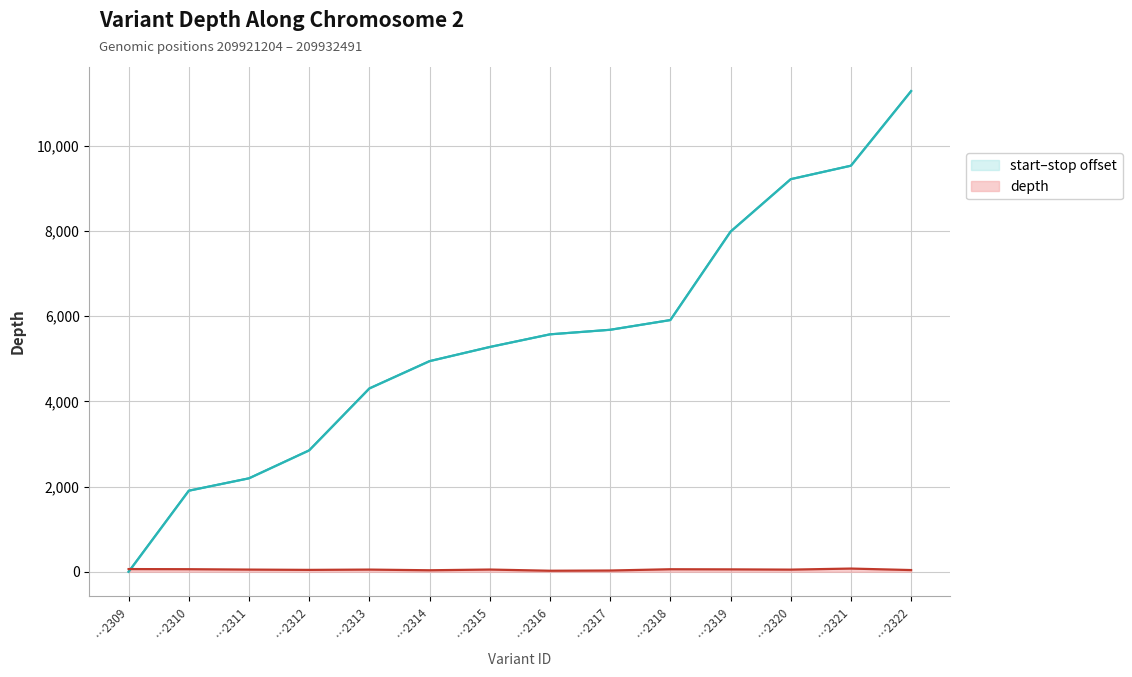

Between …2310 and …2320, which series saw the biggest shift?

start